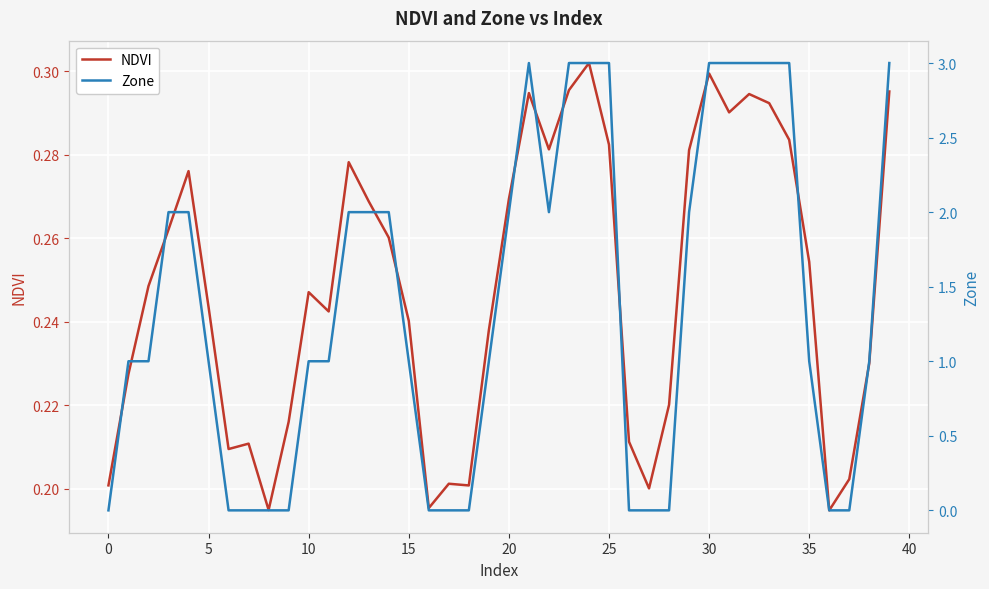

What is the maximum value for NDVI?

0.3